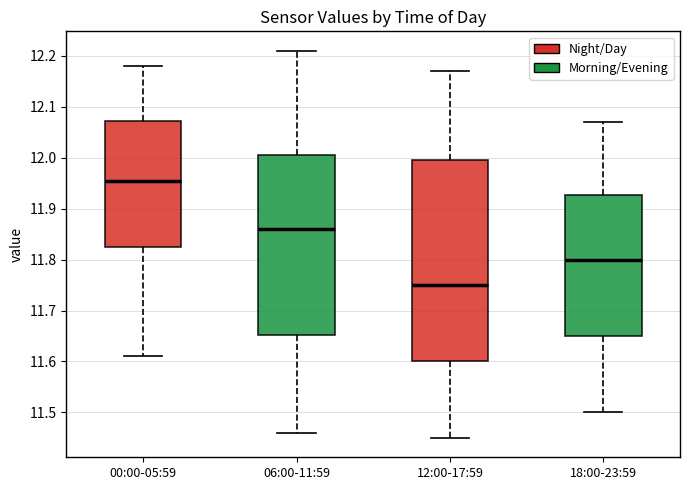

Reading left to right, transcribe this box plot: for each box, give where its median line is, the range the box spans, and where its two whiskers end, as read against the y-axis. The values are not printed on the chart, so give them approximately, as read against the axis.

00:00-05:59: median 11.96, box 11.83 to 12.07, whiskers 11.61 to 12.18
06:00-11:59: median 11.86, box 11.65 to 12.01, whiskers 11.46 to 12.21
12:00-17:59: median 11.75, box 11.60 to 12.00, whiskers 11.45 to 12.17
18:00-23:59: median 11.80, box 11.65 to 11.93, whiskers 11.50 to 12.07